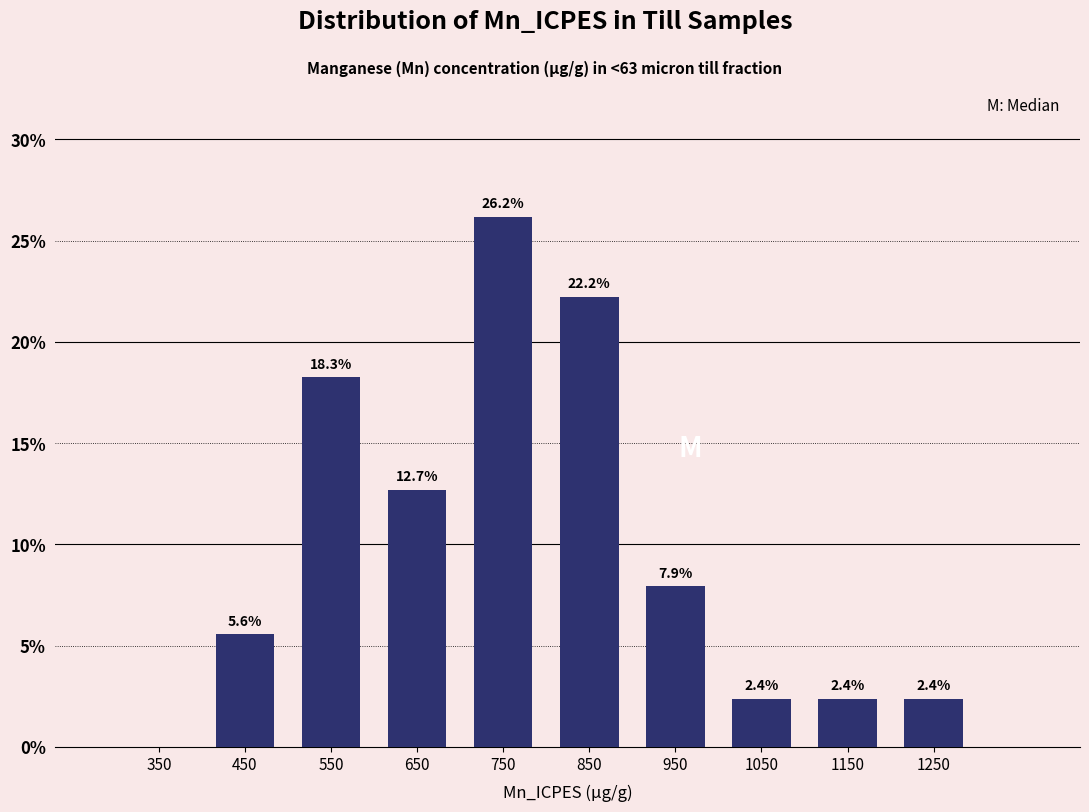

Which range on the x-axis has the tallest bar?

700 to 800